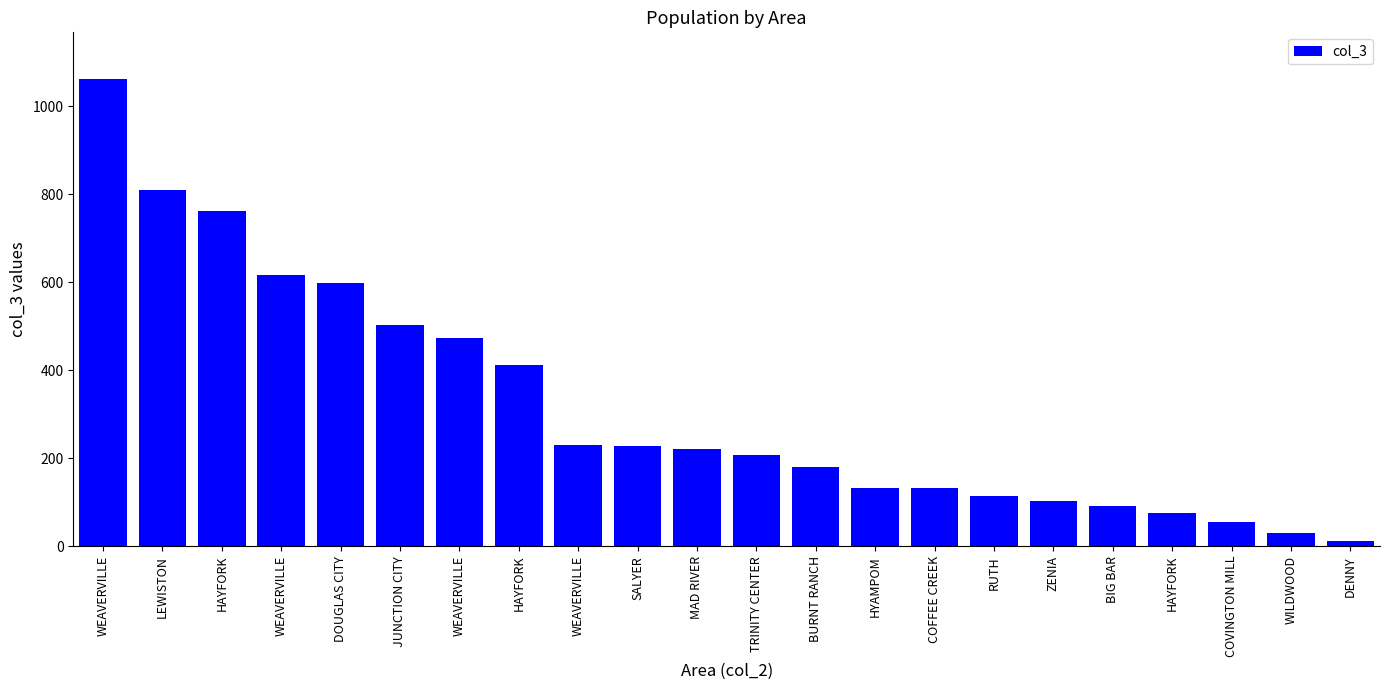

How many data points does each series have?

22